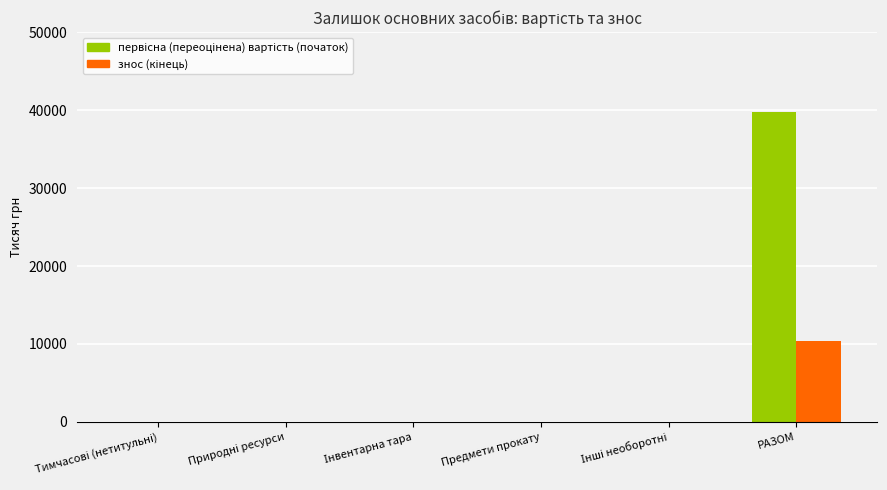

Which label corresponds to the largest value in the chart?

РАЗОМ